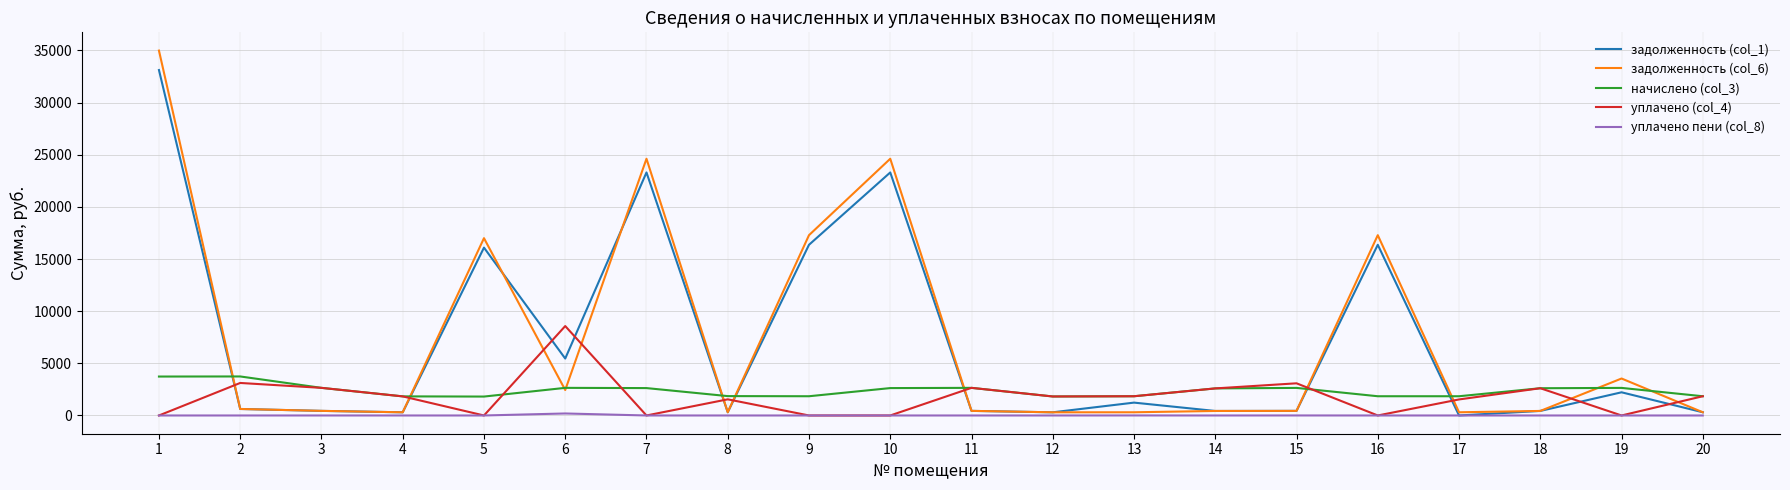

What is the average value of the уплачено (col_4) series?

1785.6